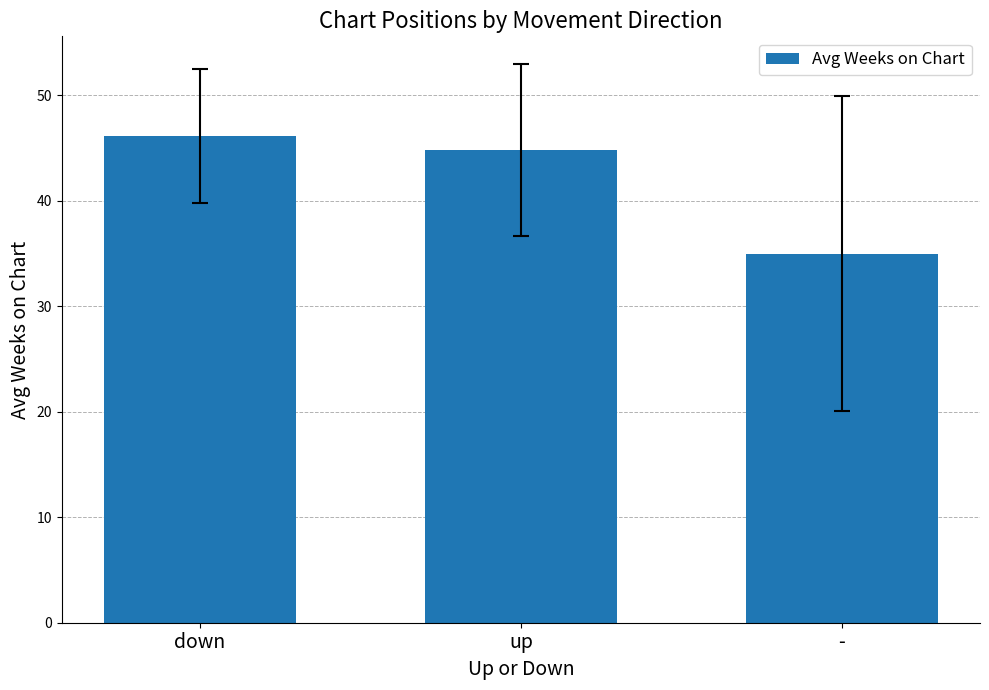

What is the smallest value displayed?

35.0